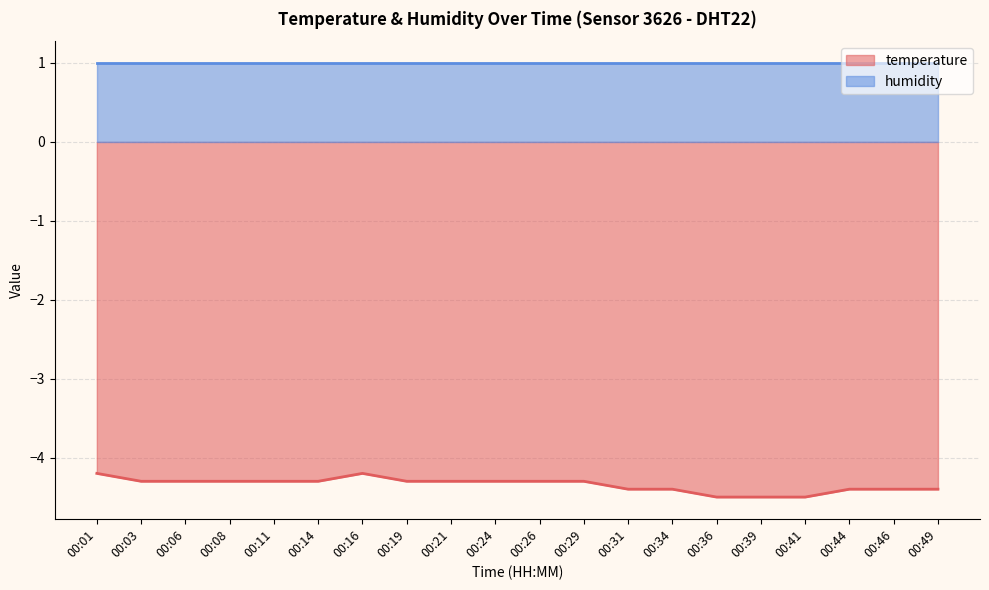

Which has a higher value, 00:16 or 00:31?

00:16